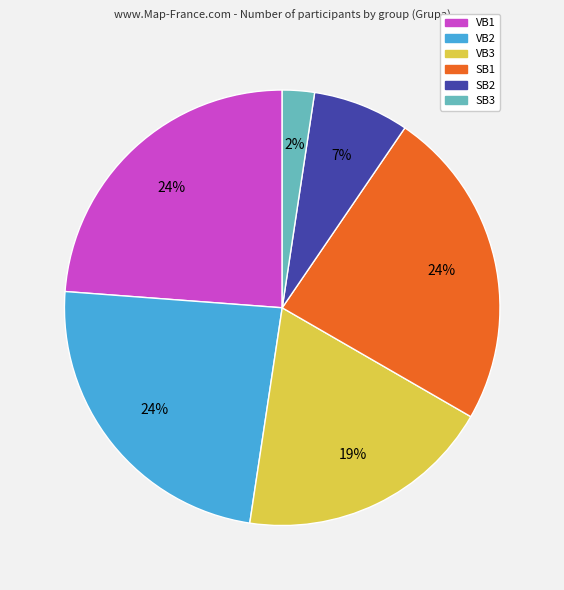

Does SB1 represent more than half of the total?

No